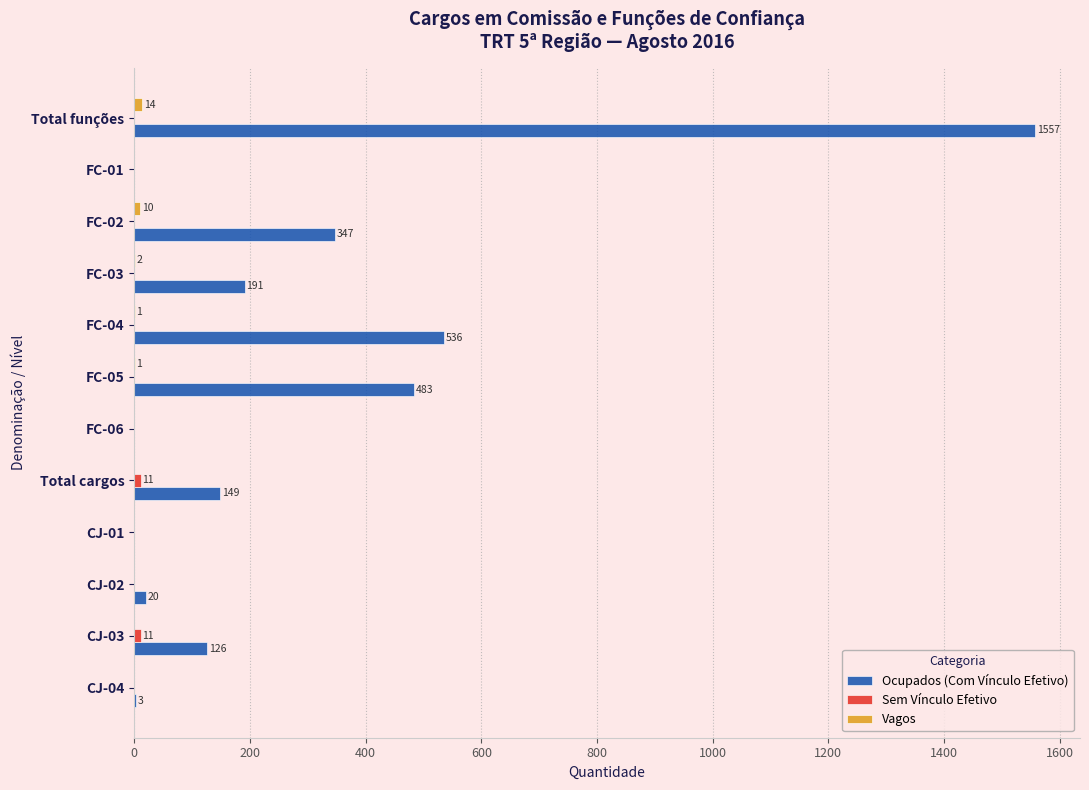

Which series has the largest total across all categories?

Ocupados (Com Vínculo Efetivo)